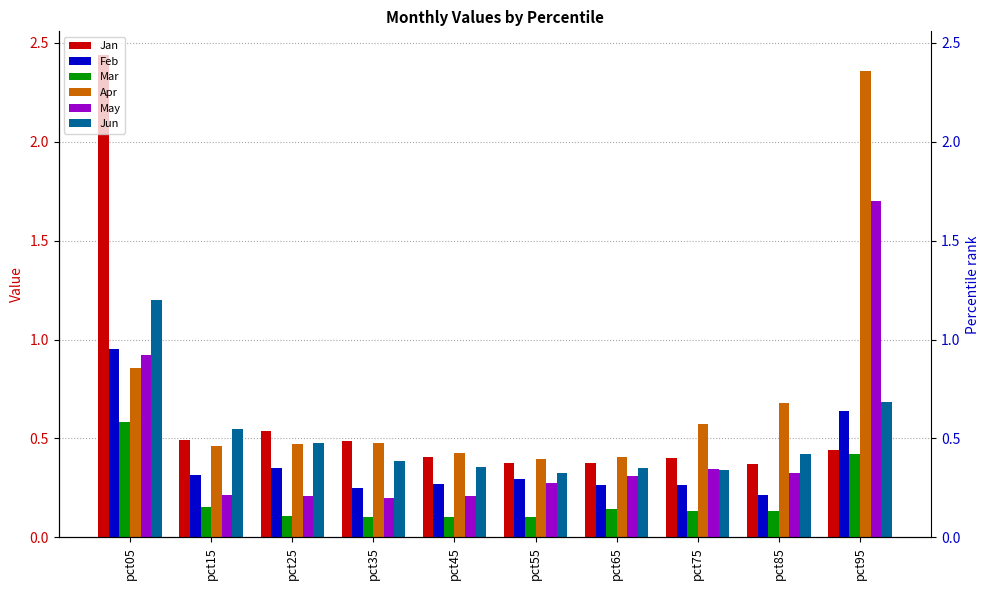

What is the total value across all series at pct75?

2.1